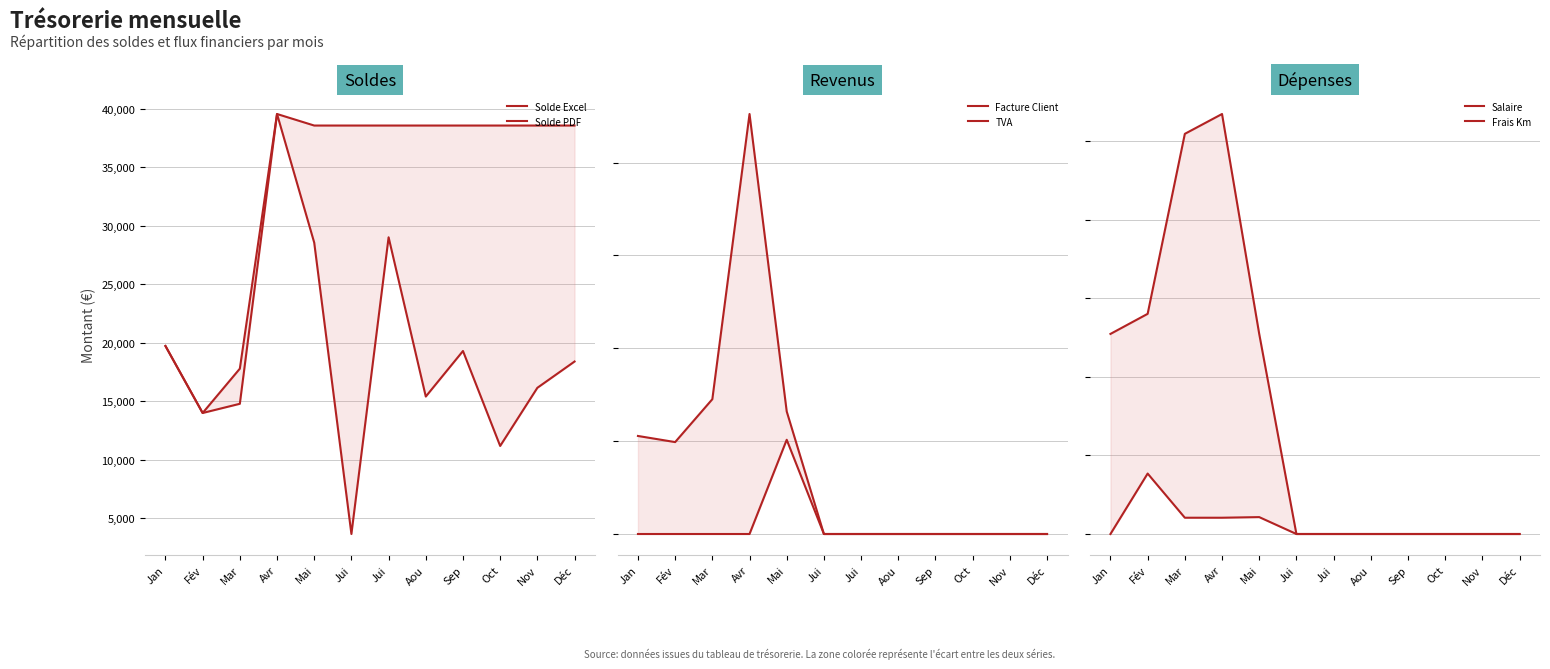

At which category does Facture Client reach its first local peak?

Avr